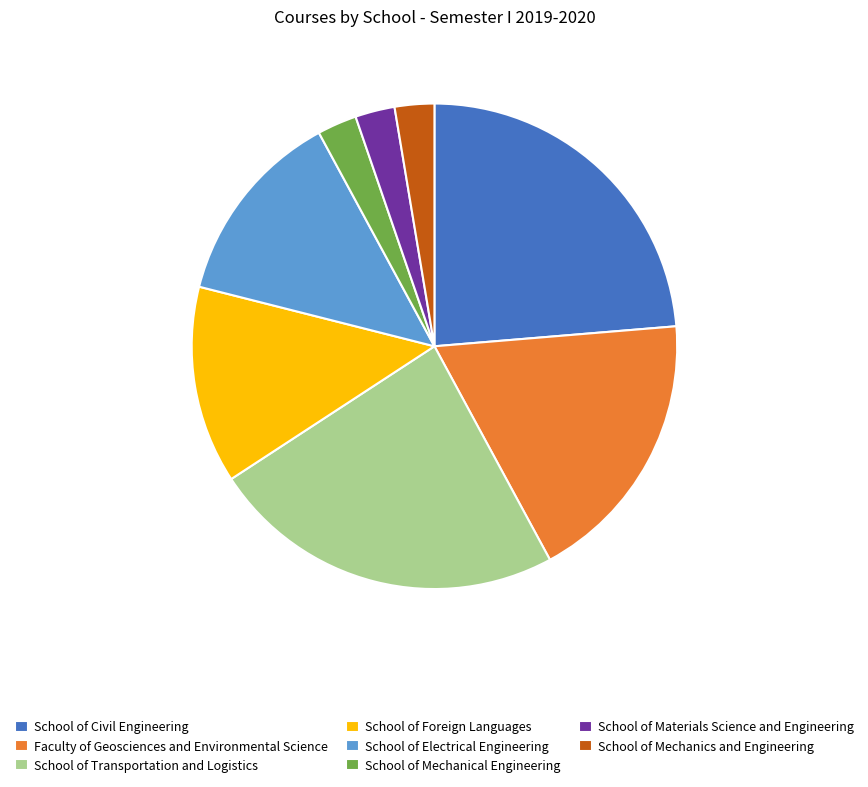

What is the ratio of the value at School of Civil Engineering to the value at Faculty of Geosciences and Environmental Science?

1.3